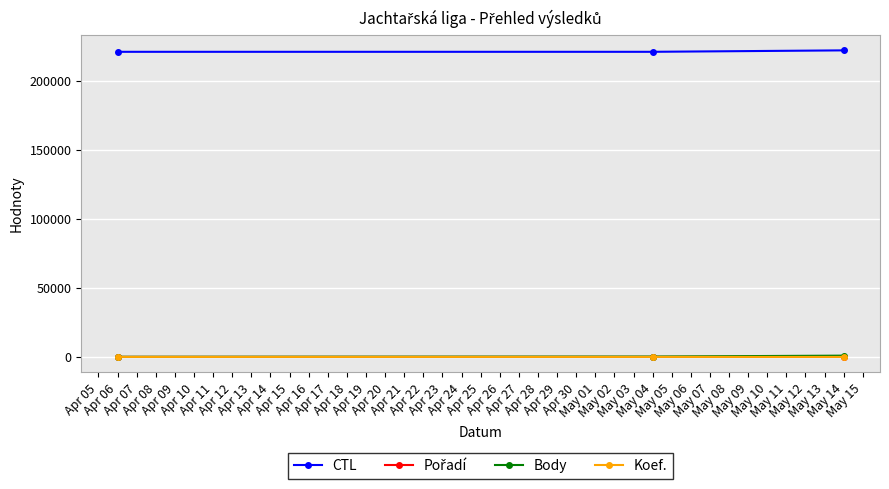

How many series are shown in this chart?

4